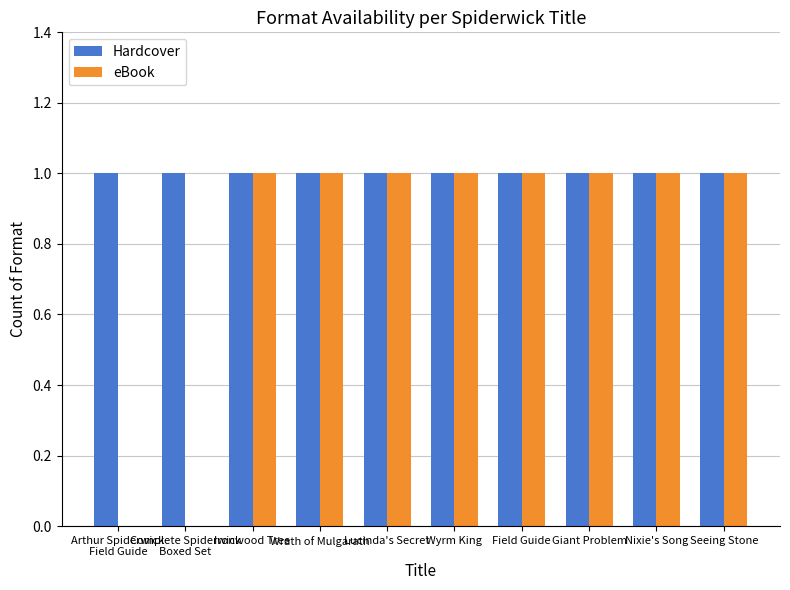

Reading left to right, what are all the values shown in this chart?

Hardcover: 1	1	1	1	1	1	1	1	1	1
eBook: 0	0	1	1	1	1	1	1	1	1